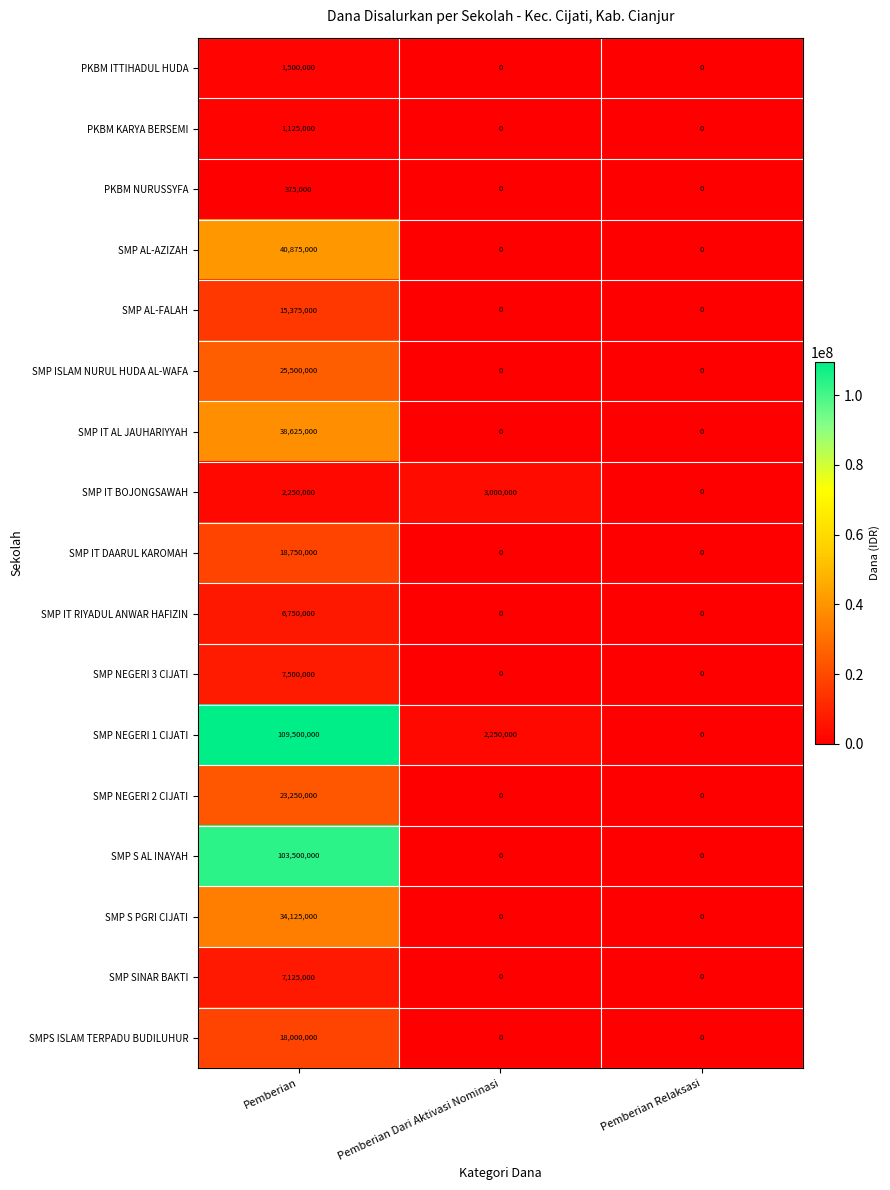

What is the average value of the SMPS ISLAM TERPADU BUDILUHUR series?

6000000